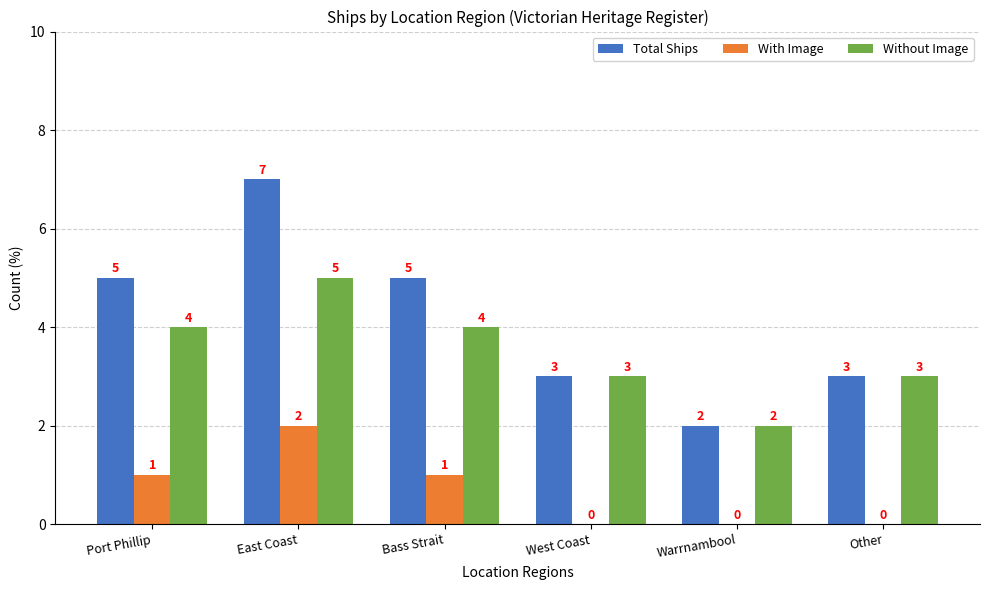

The Without Image series shows 4 at Other. True or false?

False